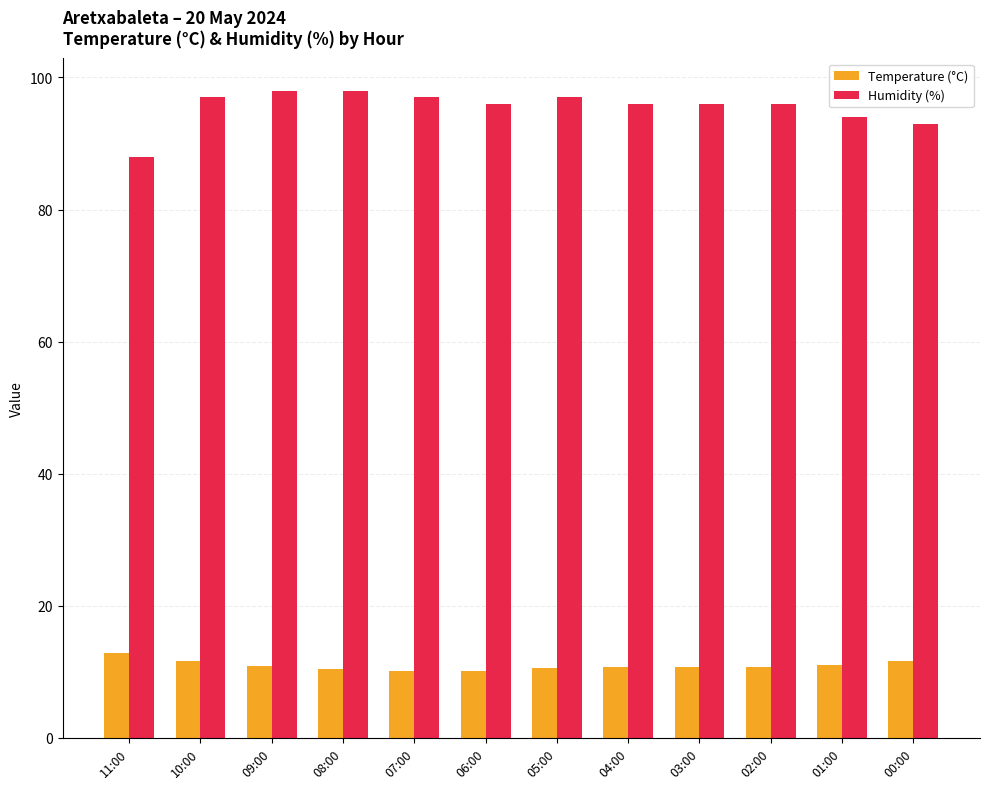

What is the label of the 11th bar from the left?

01:00